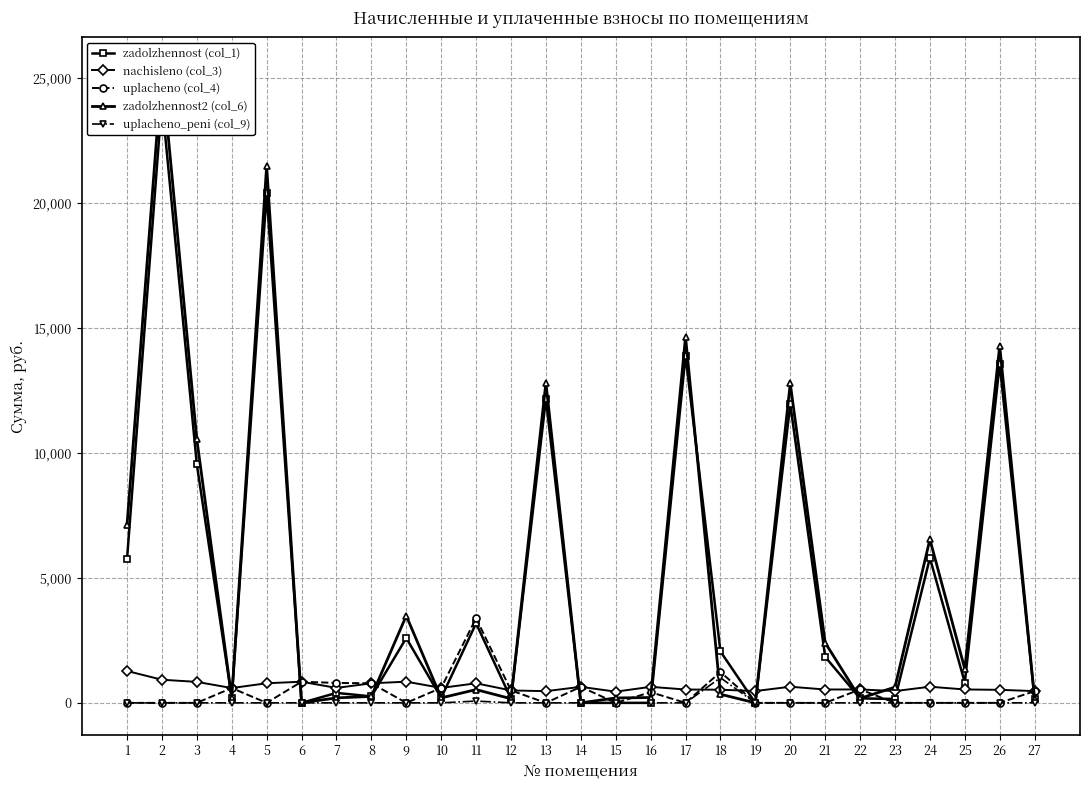

At which category is the sum across all series the highest?

2